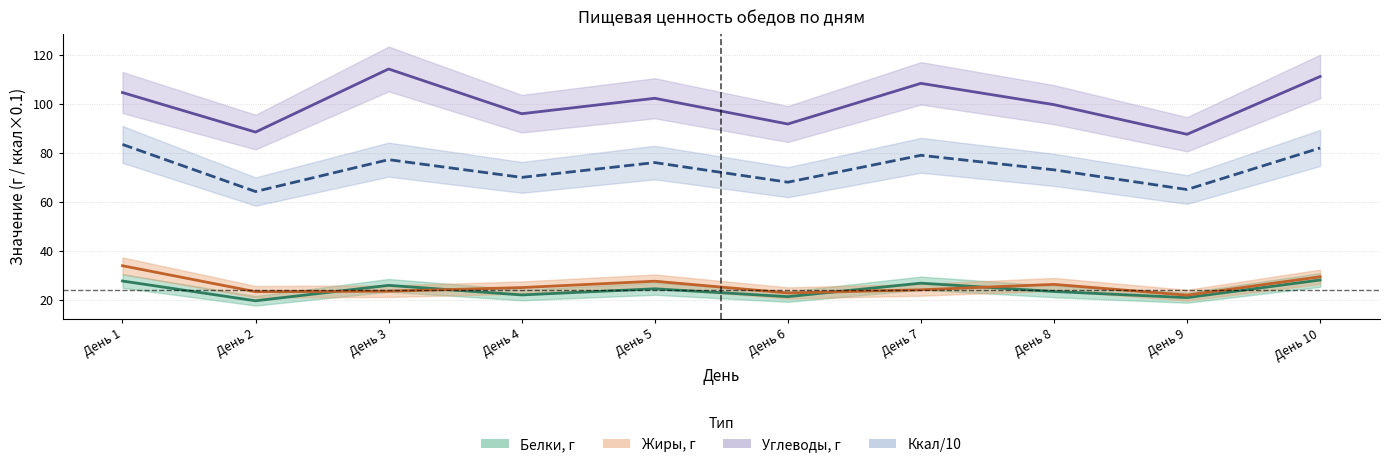

Is it true that Ккал/10 equals 17.1 at День 3?

False